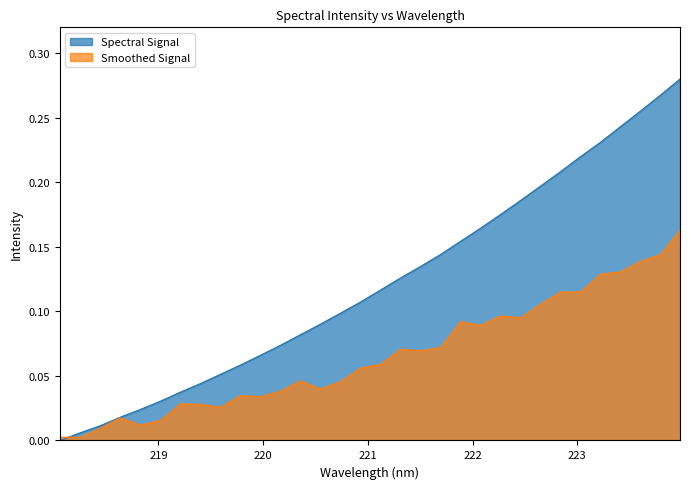

What is the greatest value displayed?

0.3